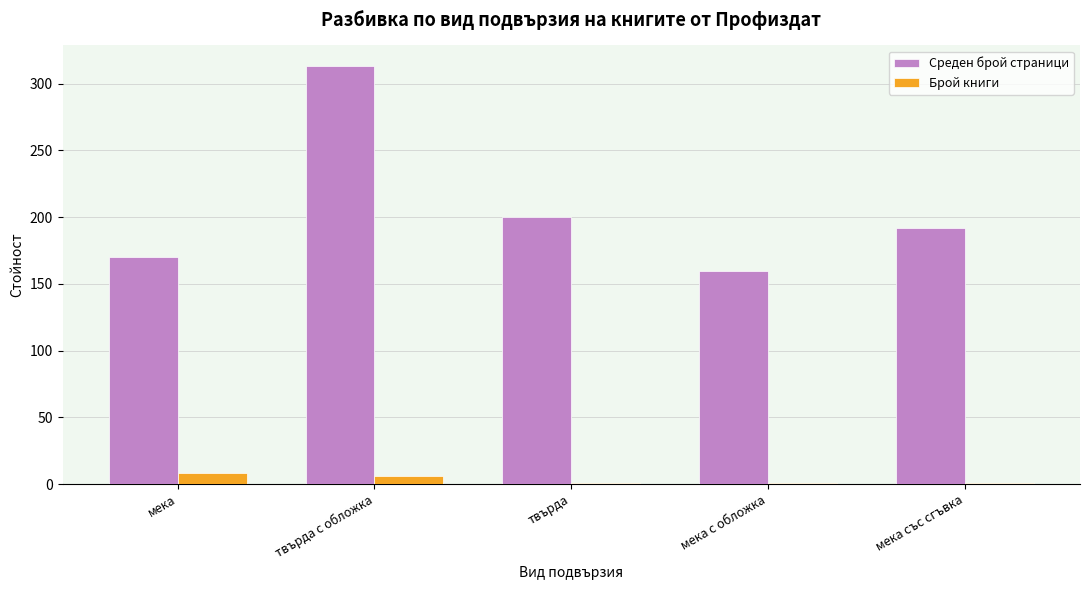

What is the spread (max minus min) of values at мека?

162